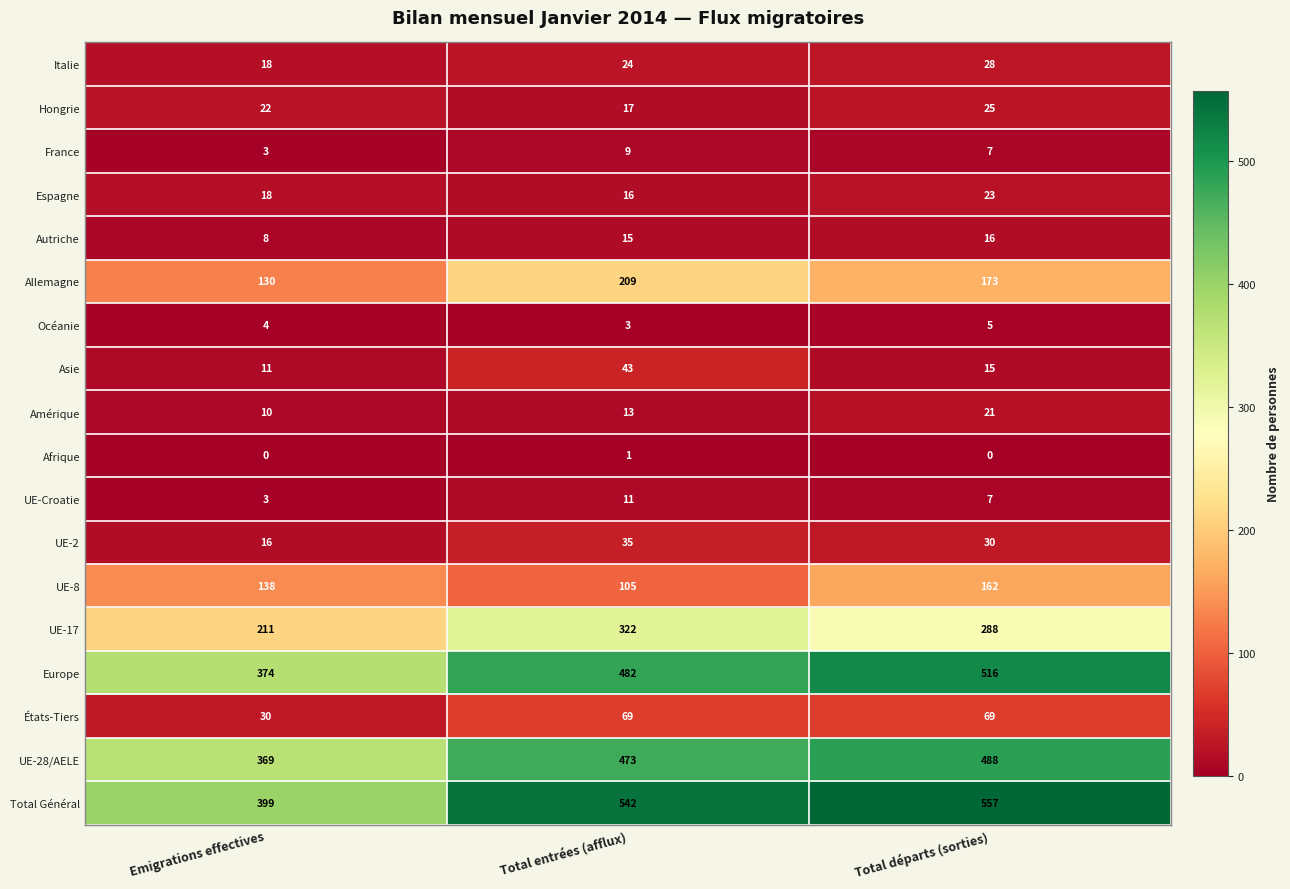

How many categories are shown in the chart?

3